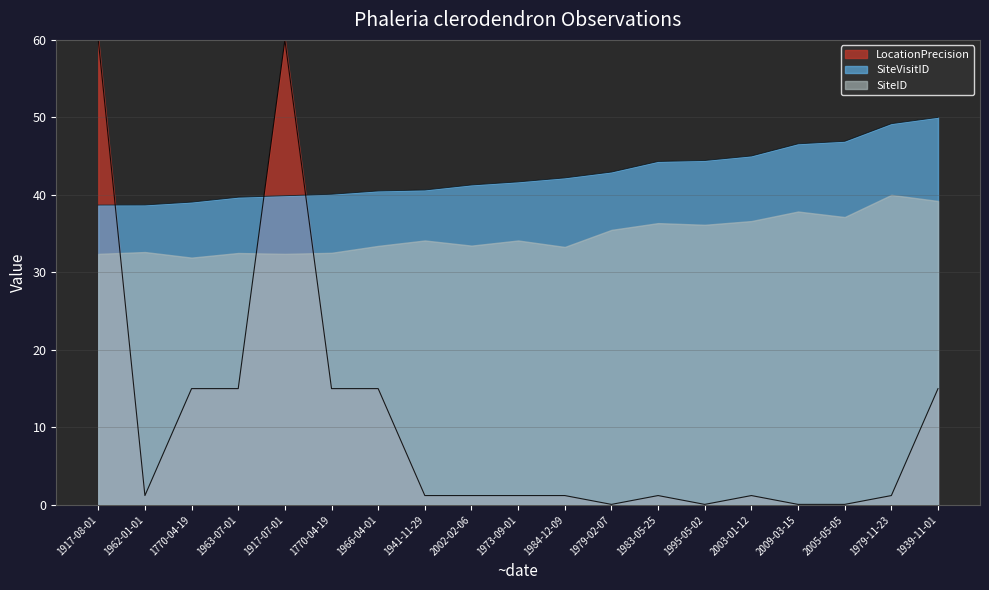

What are all the series names shown in the legend?

LocationPrecision, SiteVisitID, SiteID